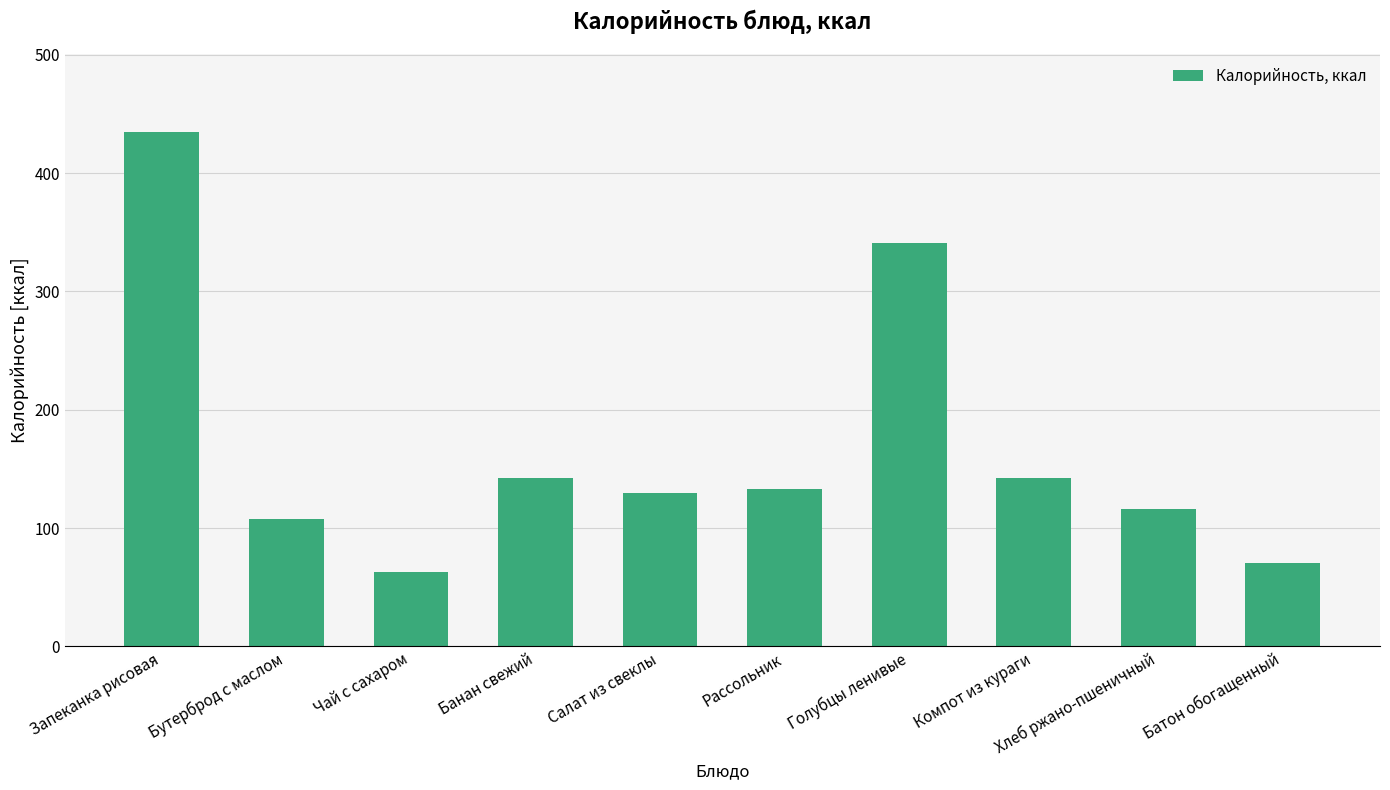

What is the label of the 1st bar from the left?

Запеканка рисовая